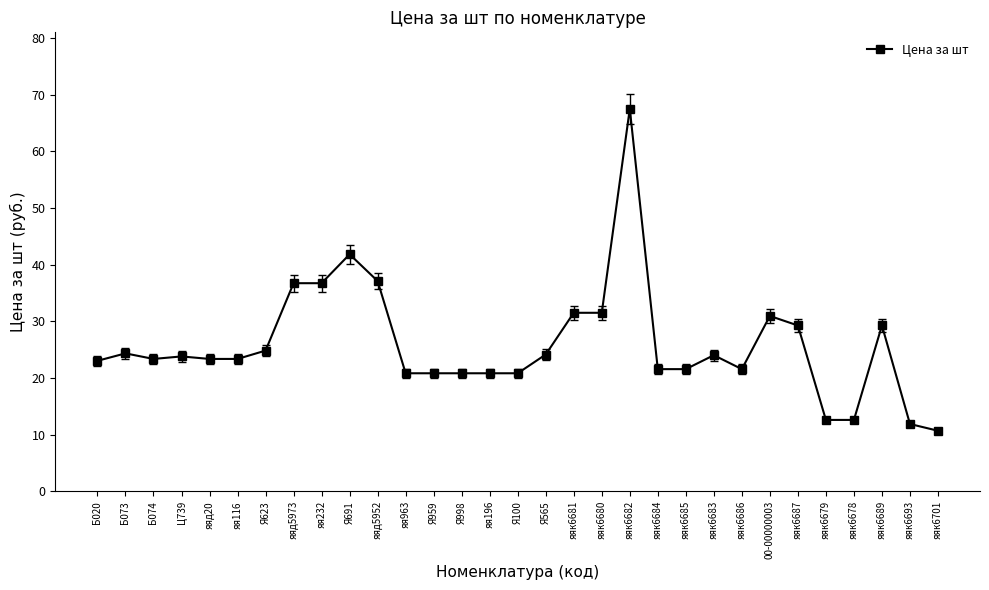

True or false: there are more than 1 points higher than both neighbors.

True